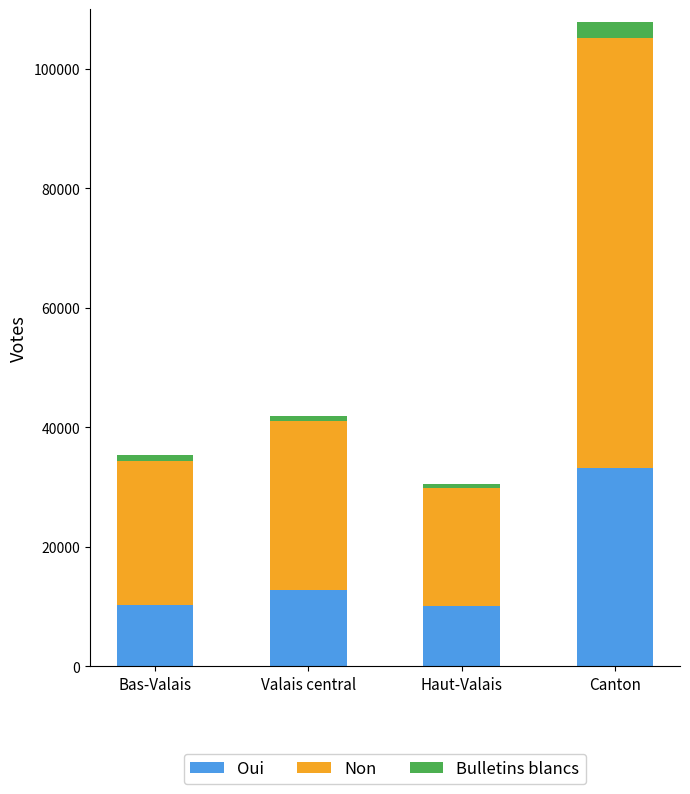

The value of Oui at Canton is 33276. True or false?

True